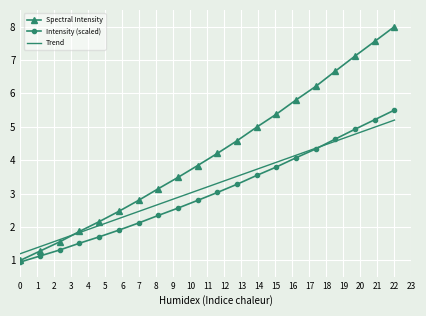

Which series has the largest range (max minus min)?

Spectral Intensity